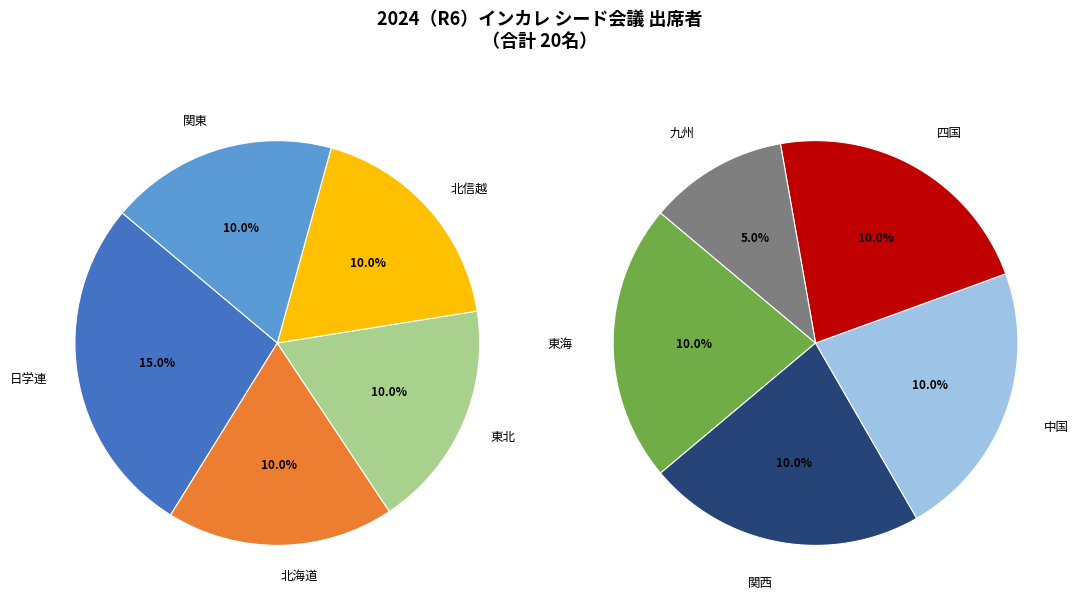

What percentage is NOT represented by 北海道?

90.0%